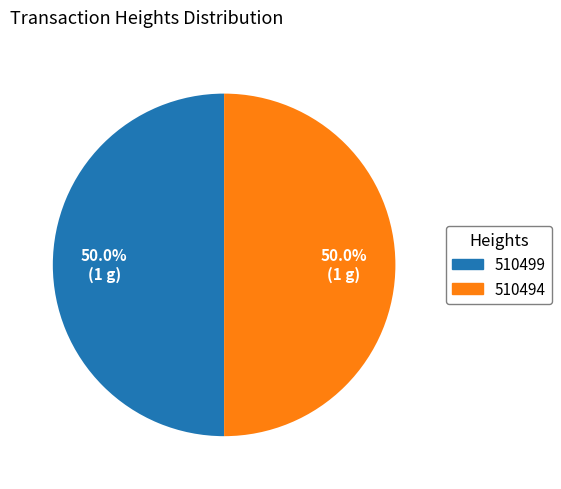

Count the number of slices in the pie.

2